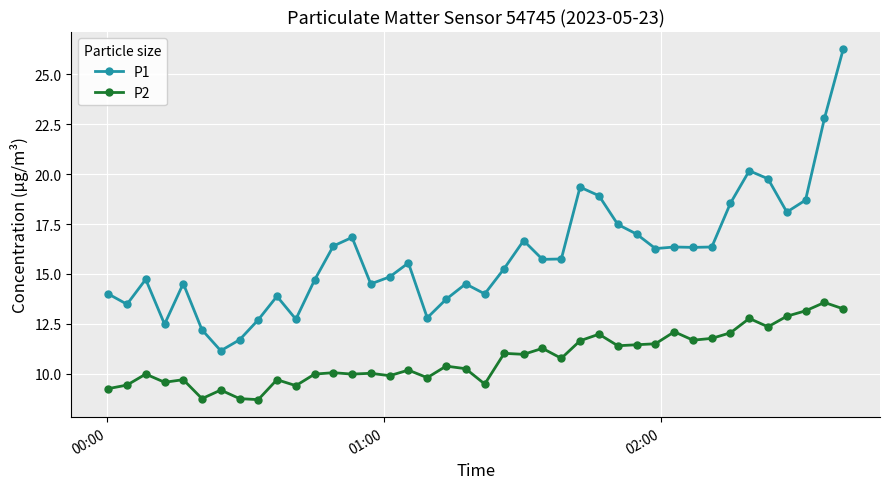

Which series has the widest spread of values?

P1